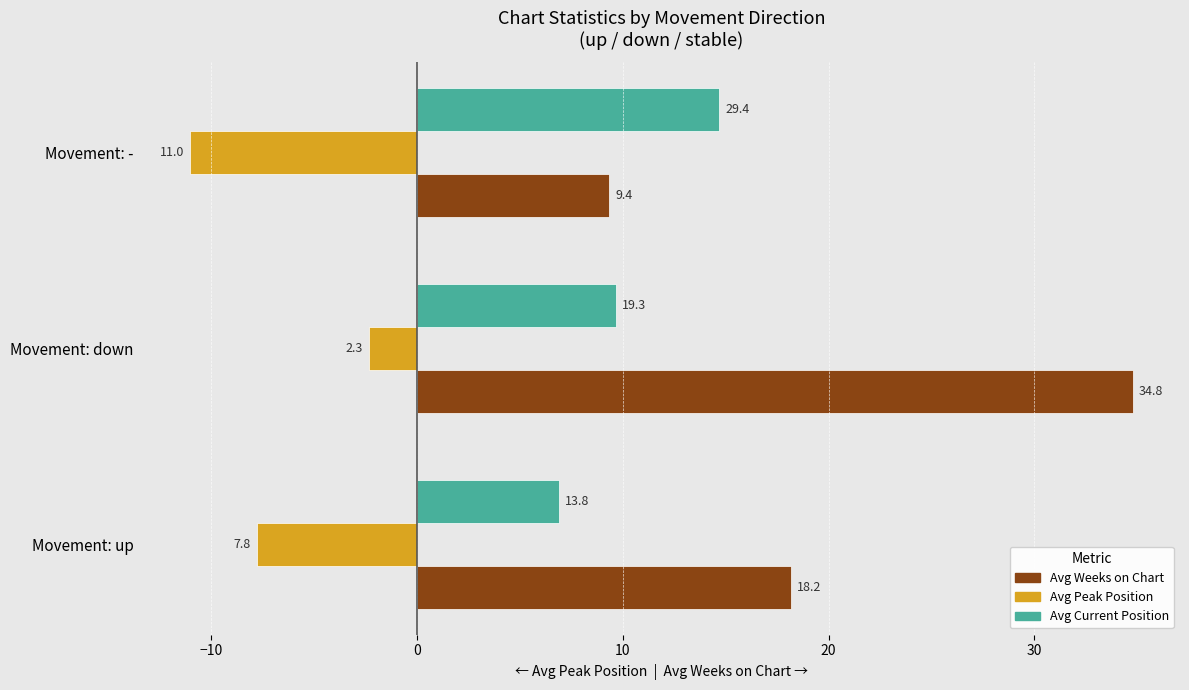

List the series in order of their overall mean, highest first.

Avg Weeks on Chart, Avg Current Position, Avg Peak Position